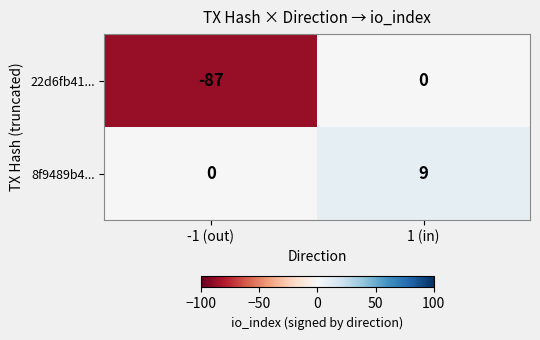

What is the sum of all 8f9489b4... values?

9